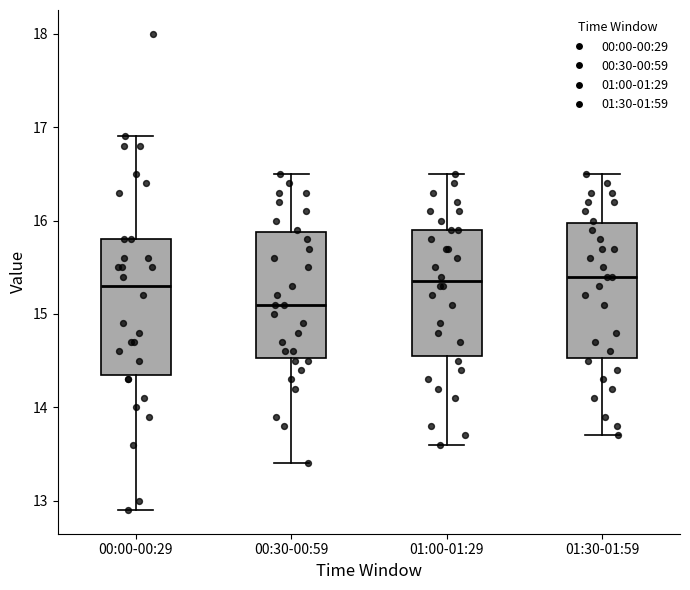

Reading left to right, read every box against the y-axis: the position of its median line, the range the box covers, and the ends of its whiskers. The values are not printed on the chart, so give them approximately, as read against the axis.

00:00-00:29: median 15.3, box 14.4 to 15.8, whiskers 12.9 to 16.9
00:30-00:59: median 15.1, box 14.5 to 15.9, whiskers 13.4 to 16.5
01:00-01:29: median 15.4, box 14.6 to 15.9, whiskers 13.6 to 16.5
01:30-01:59: median 15.4, box 14.5 to 16.0, whiskers 13.7 to 16.5